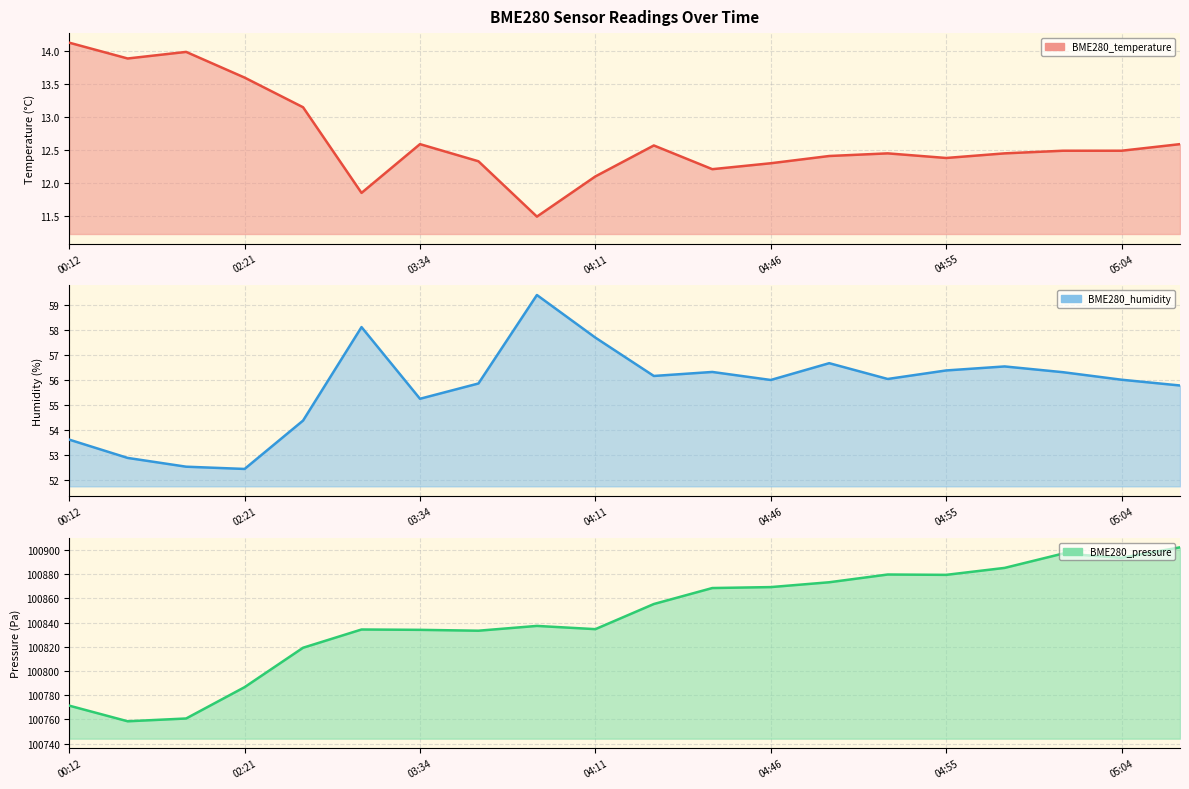

How many data points does each series have?

20